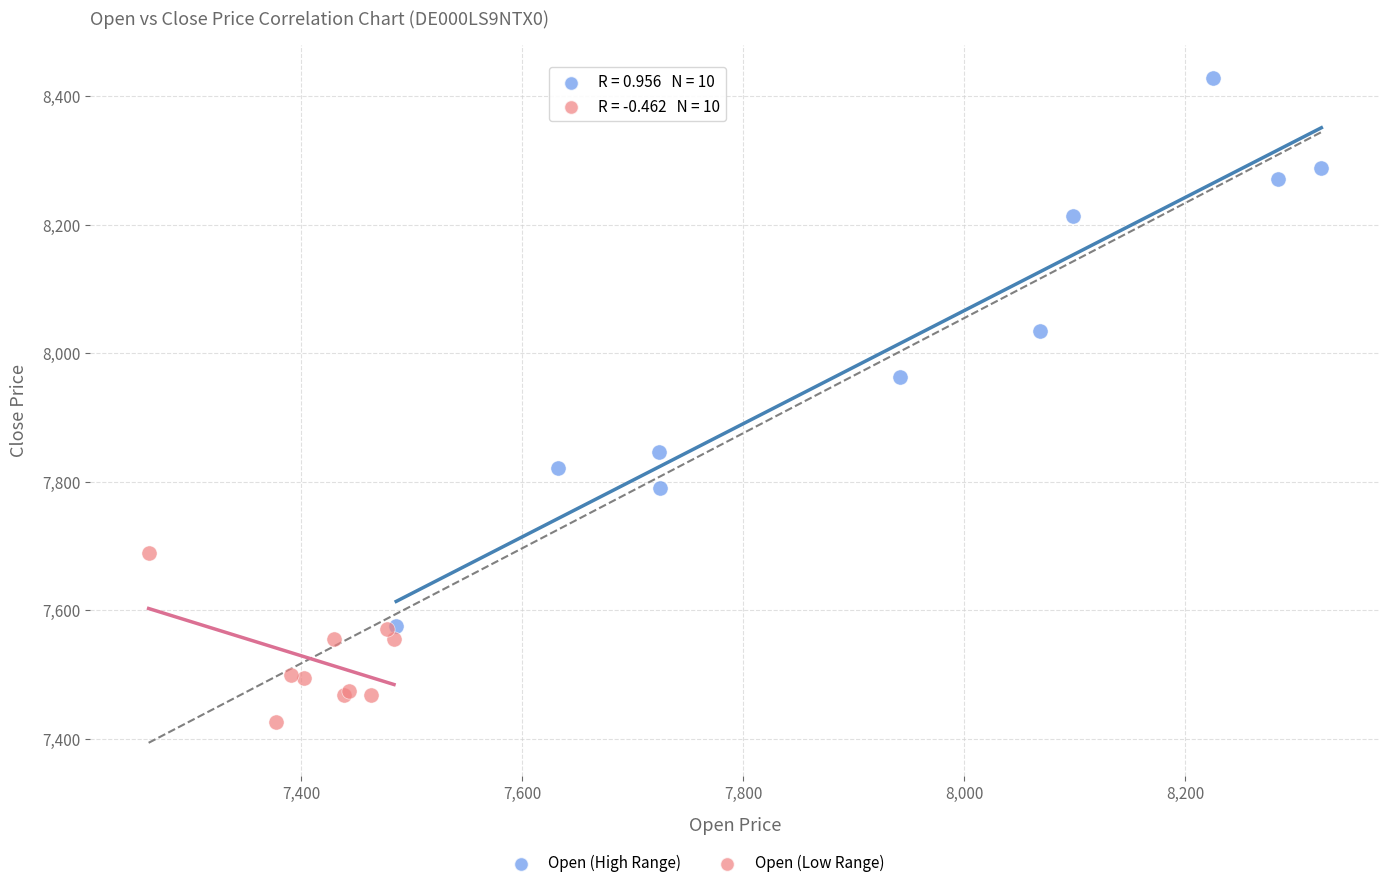

Which series has the widest spread of Y values?

Open (High Range)